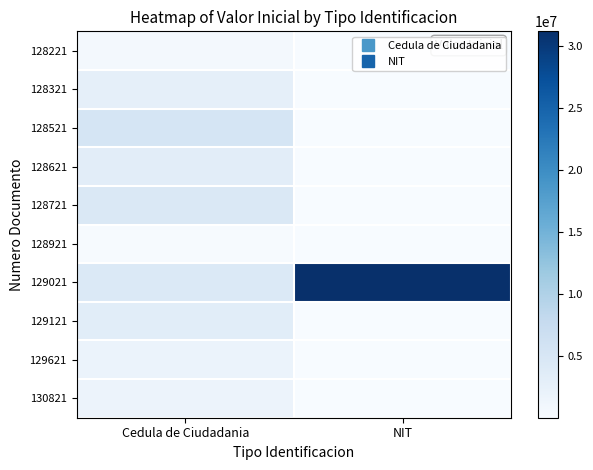

At how many categories does at least one series exceed 8729903?

1